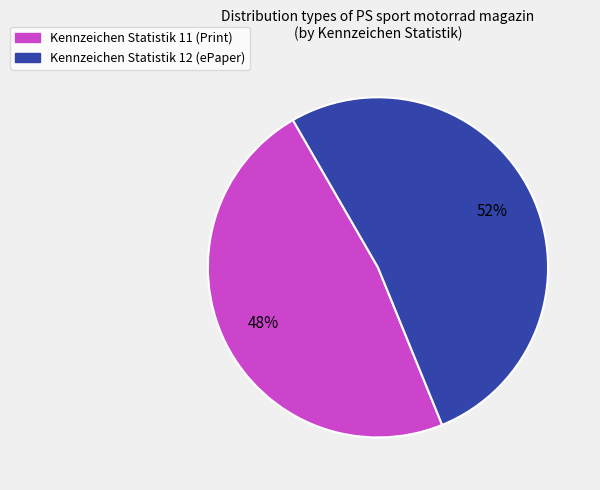

To the nearest percent, what is the average slice percentage?

50%